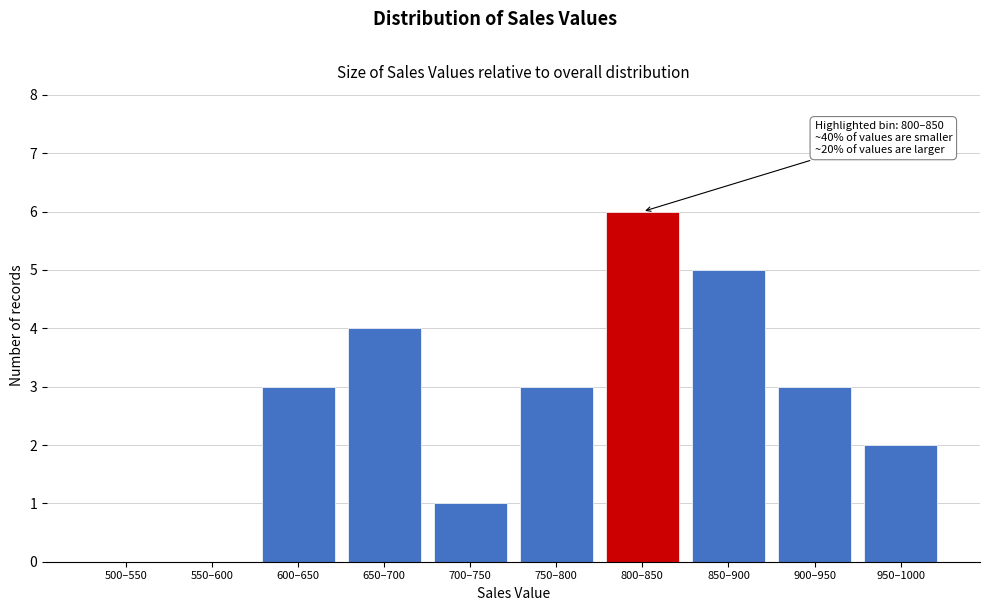

Reading left to right, extract all data points from this chart.

500–550=0	550–600=0	600–650=3	650–700=4	700–750=1	750–800=3	800–850=6	850–900=5	900–950=3	950–1000=2